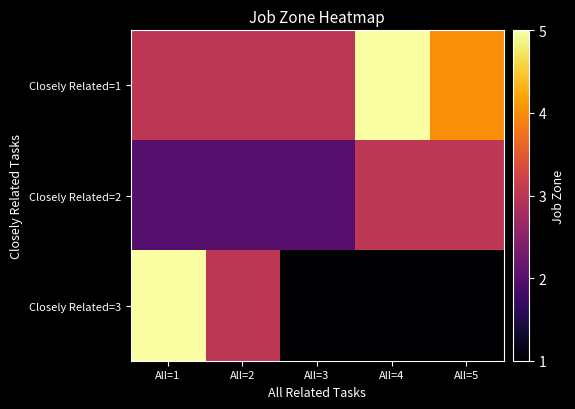

What is the difference between the highest and lowest values at All=2?

1